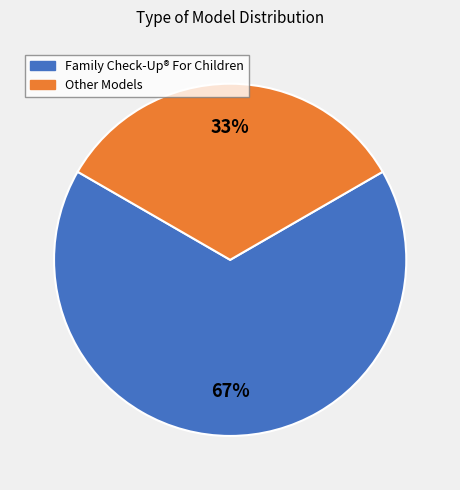

Count the number of slices in the pie.

2